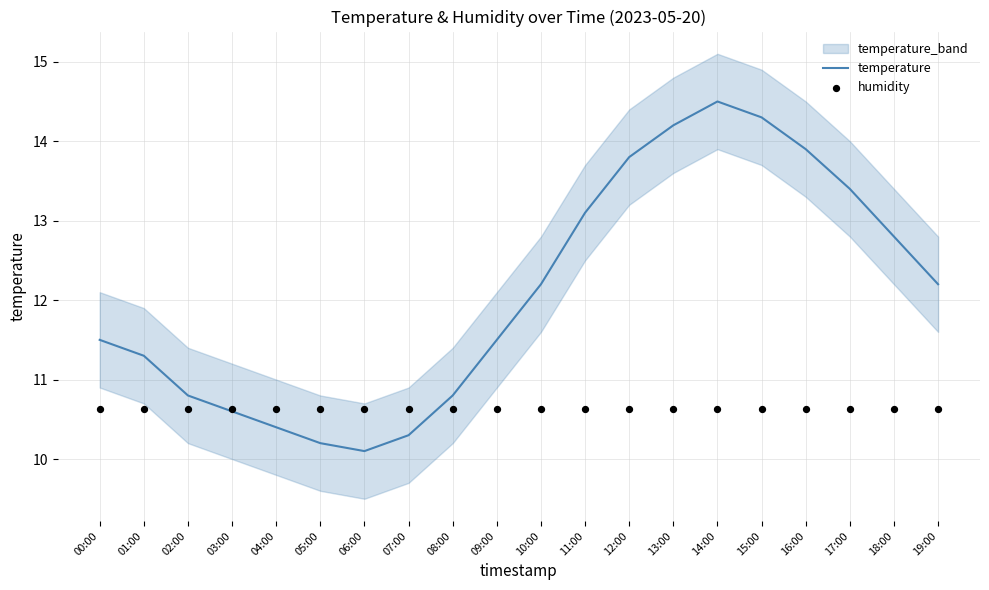

Which series reaches the minimum Y coordinate?

temperature